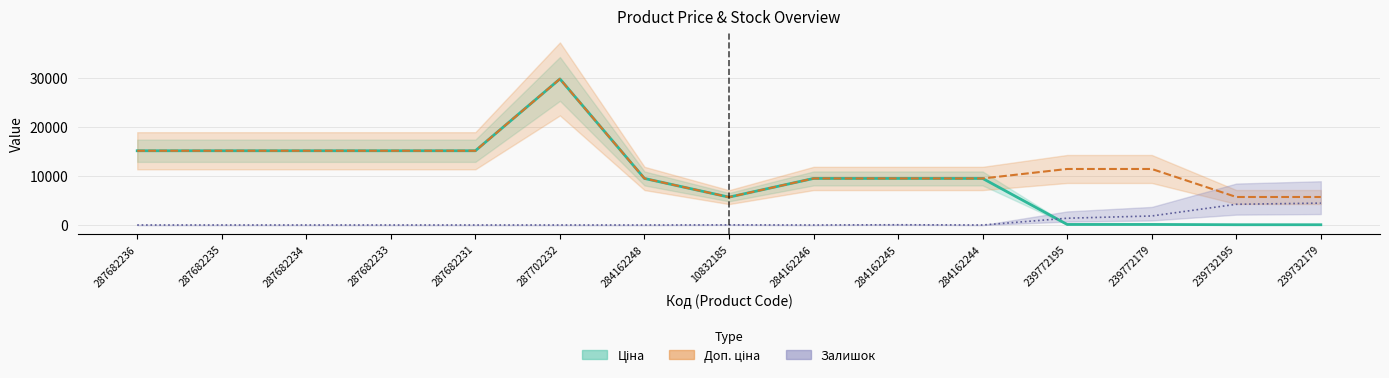

Reading right to left, transcribe all the data shown in this chart.

Ціна: 57.0	57.0	114.1	114.1	9480.1	9480.1	9480.1	5673.8	9480.1	29747.2	15120.0	15120.0	15120.0	15120.0	15120.0
Доп. ціна: 5705.0	5705.0	11410.0	11410.0	9480.1	9480.1	9480.1	5673.8	9480.1	29747.2	15120.0	15120.0	15120.0	15120.0	15120.0
Залишок: 4455.7	4220.9	1840.7	1383.7	0.0	50.8	0.0	25.4	0.0	0.0	0.0	0.0	0.0	0.0	0.0